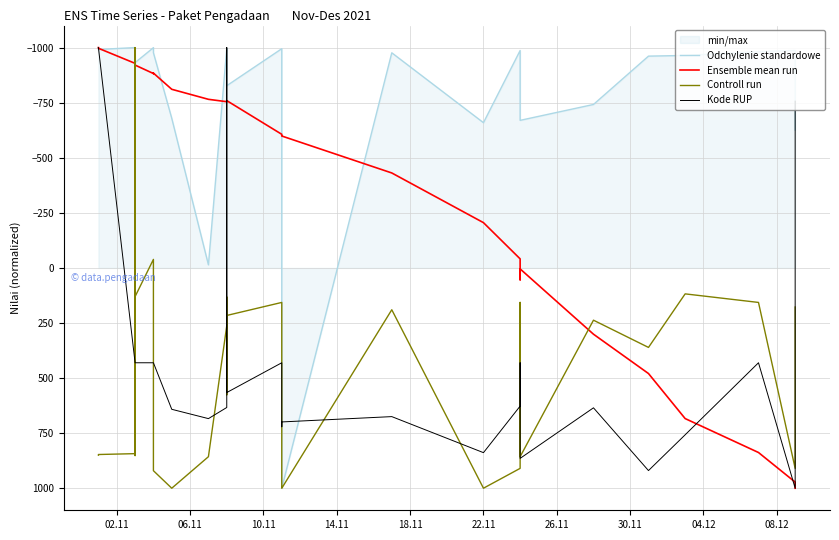

What is the value of the Kode RUP point at the 20th from the left?

385.7